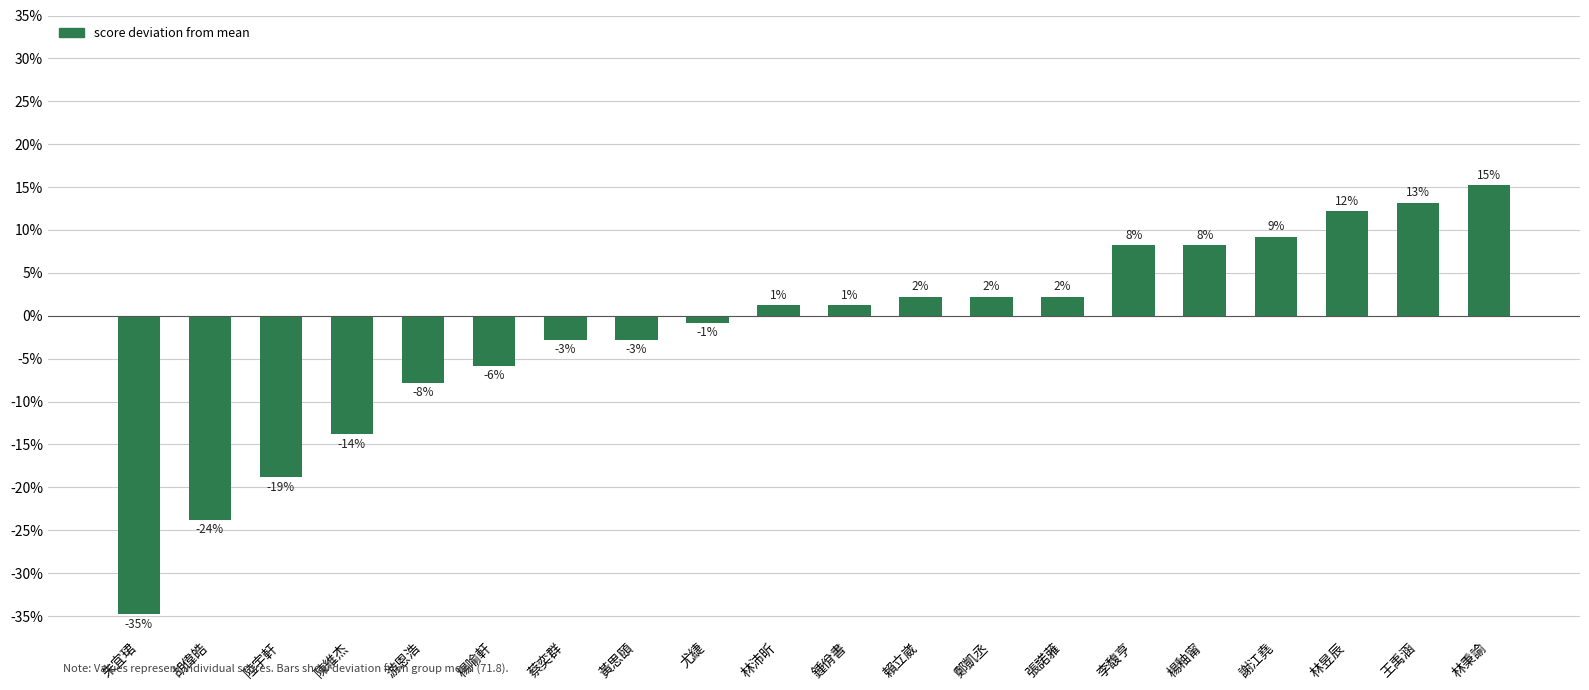

Is it true that the value at 楊釉甯 is 12.1?

False